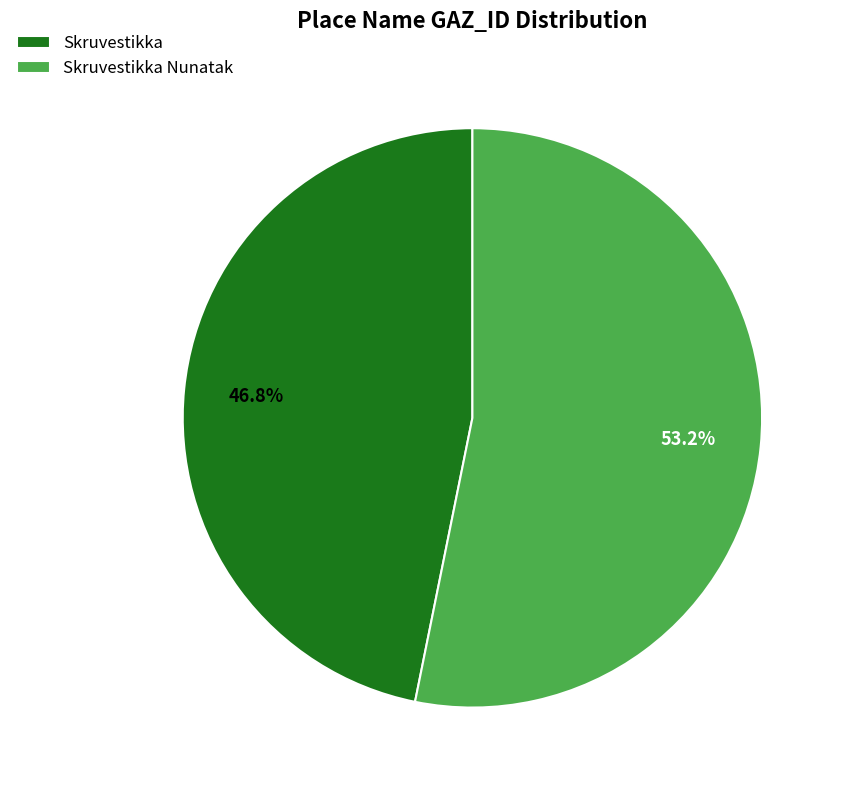

Approximately how many times larger is the value at Skruvestikka compared to Skruvestikka Nunatak?

0.9